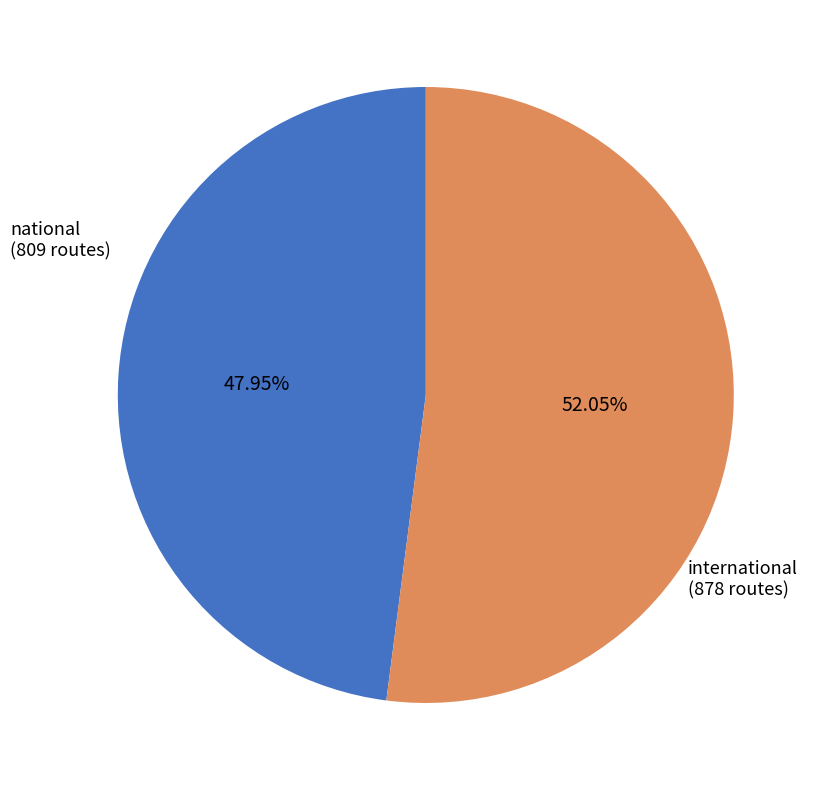

Is there any slice that represents more than half of the pie?

Yes